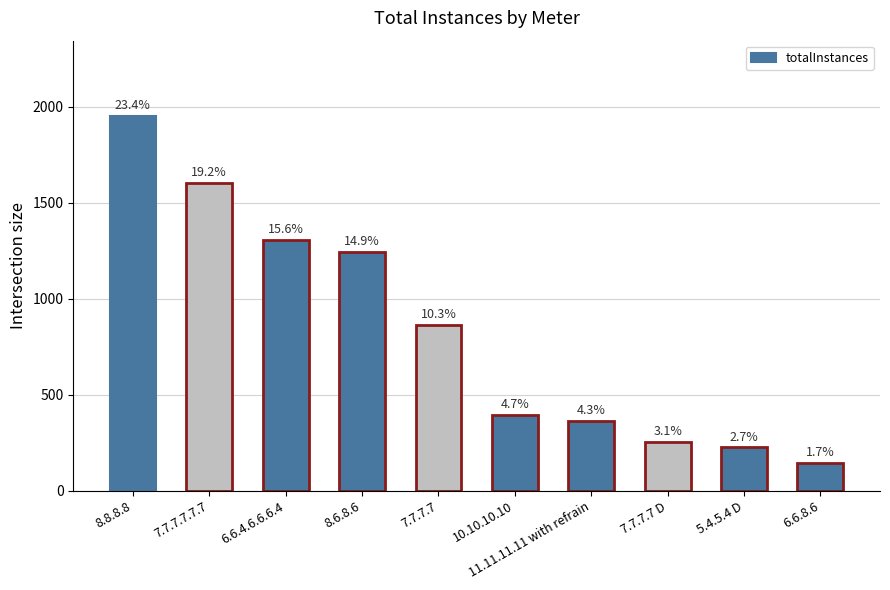

What is the sum of all values?

8351